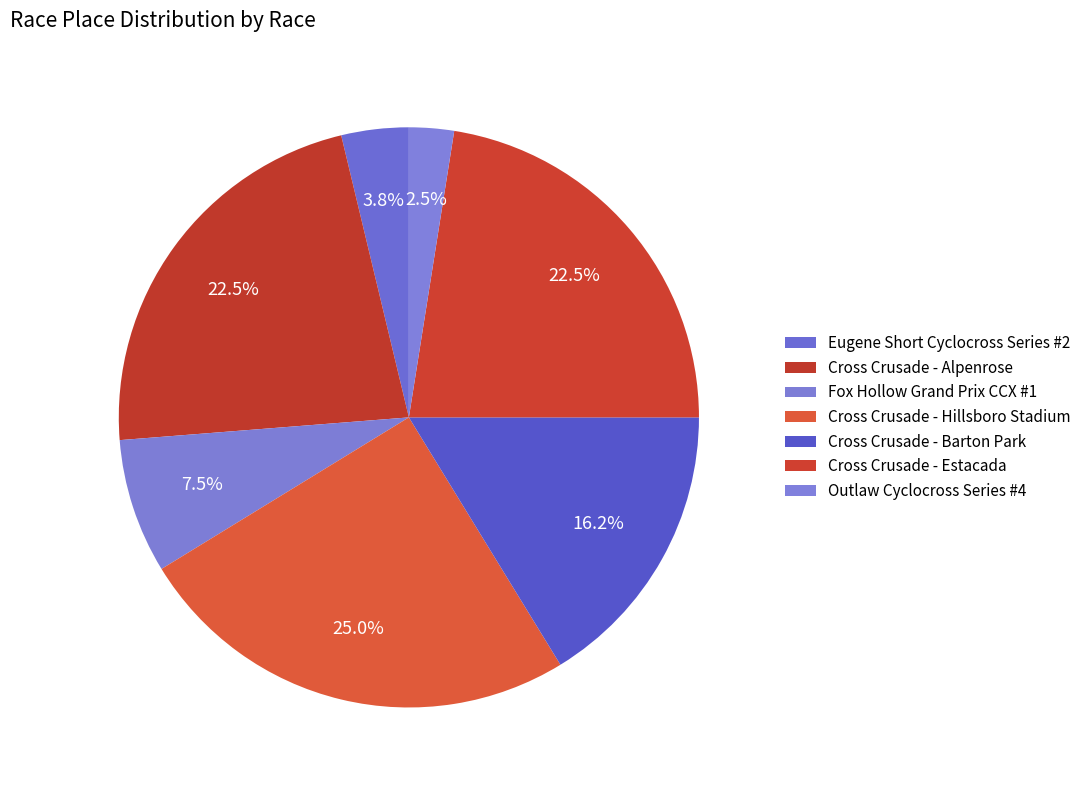

The Cross Crusade - Barton Park slice represents 8% of the pie. True or false?

False